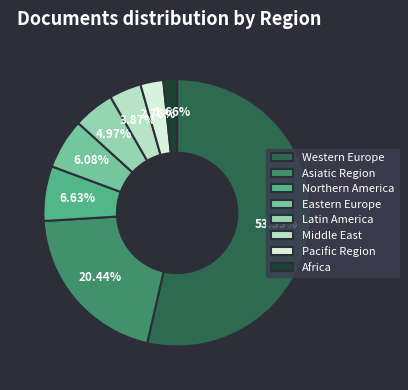

The Africa slice represents 2% of the pie. True or false?

True